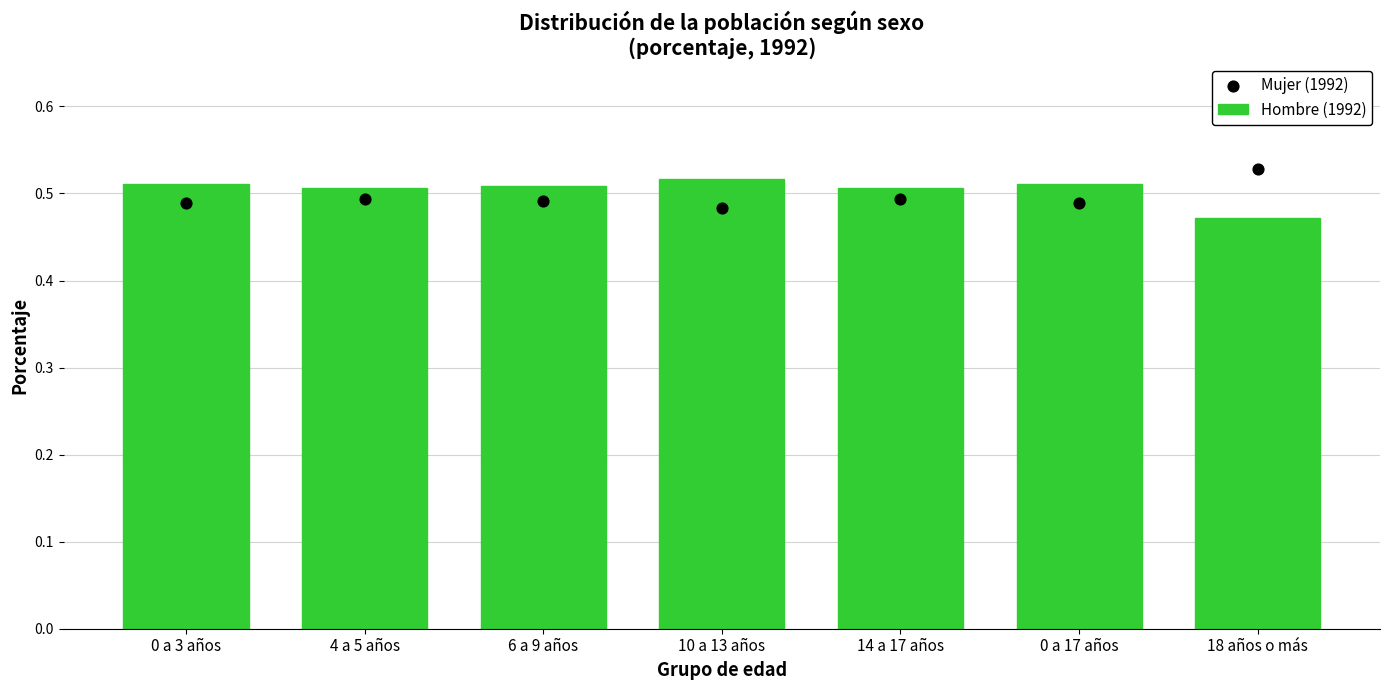

What are all the series names shown in the legend?

Hombre (1992), Mujer (1992)